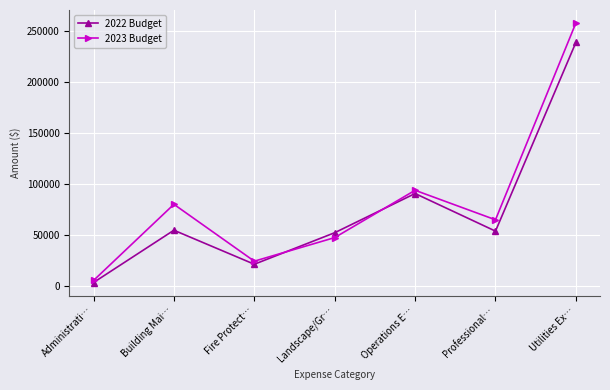

Which series changed the most between Building Mai… and Operations E…?

2022 Budget